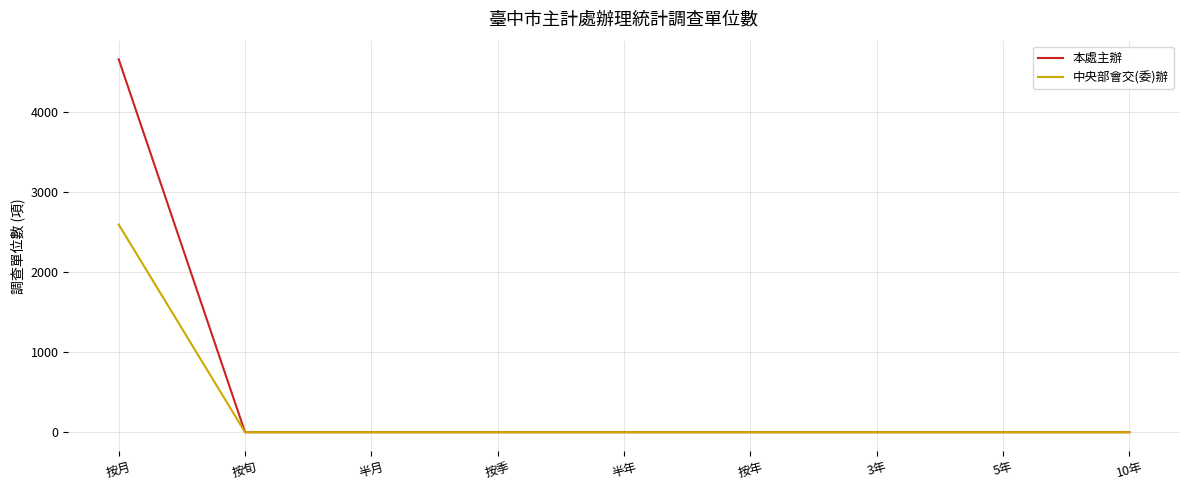

What is the sum of the 本處主辦 values at 按月 and 按季?

4658